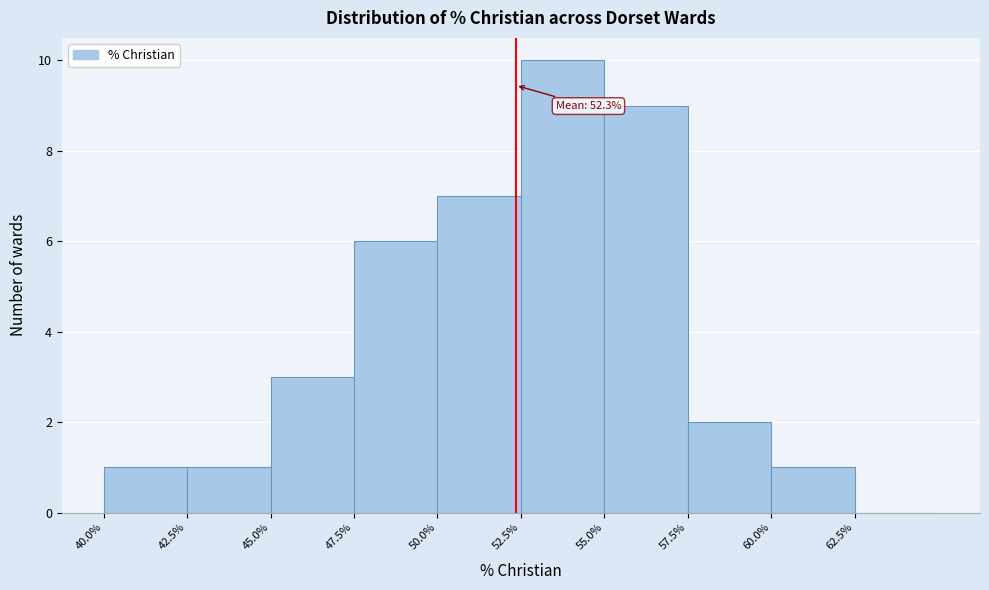

Over which range of the x-axis is the bar tallest?

52.5 to 55.0